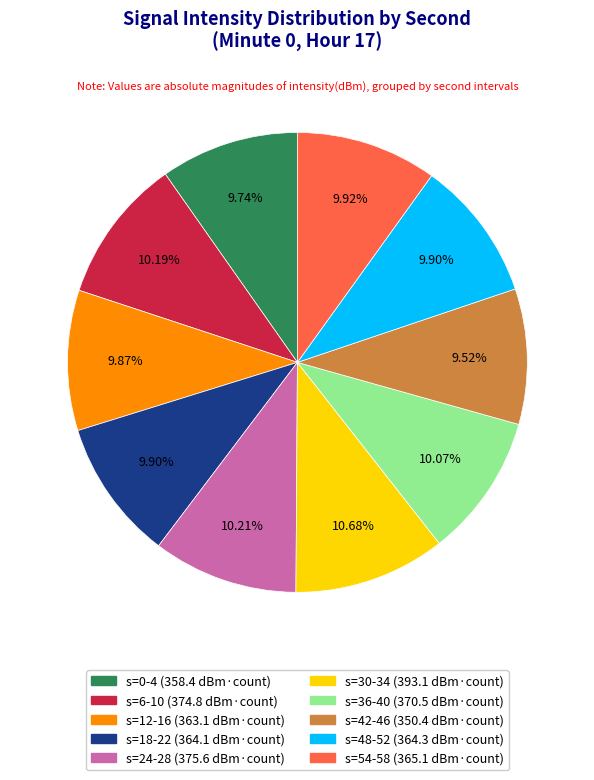

To the nearest percent, what is the average slice percentage?

10%